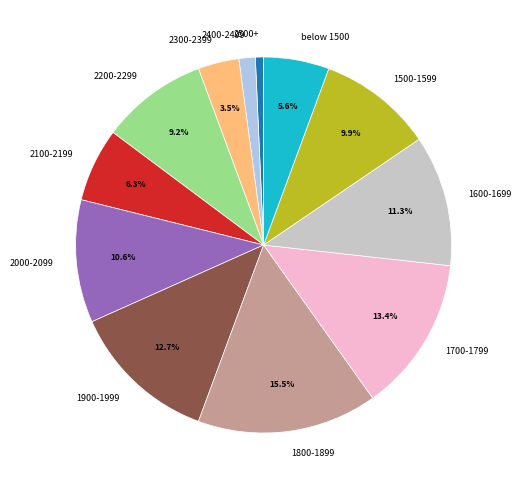

Rank the categories by value from highest to lowest.

1800-1899, 1700-1799, 1900-1999, 1600-1699, 2000-2099, 1500-1599, 2200-2299, 2100-2199, below 1500, 2300-2399, 2400-2499, 2500+